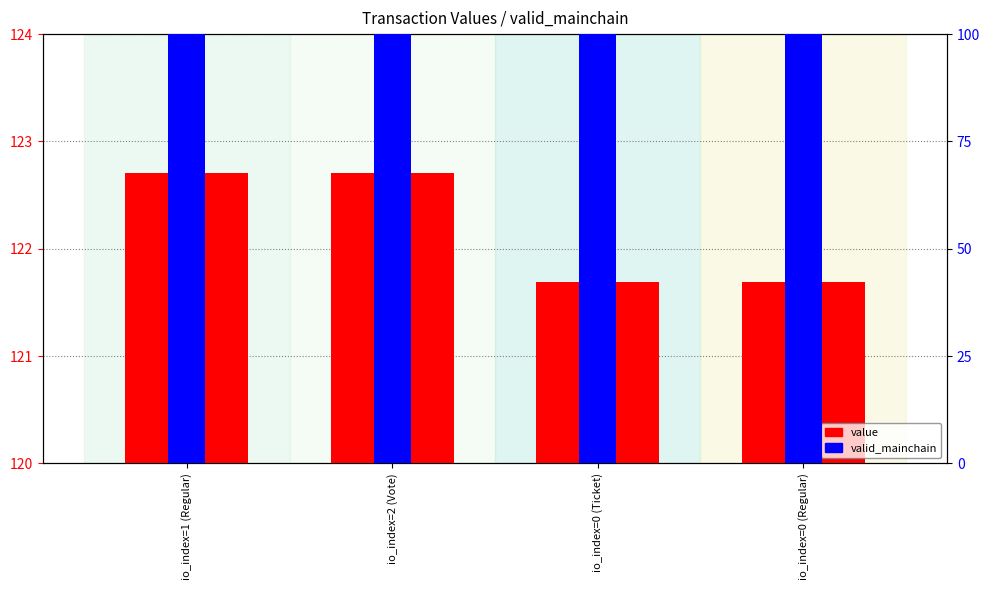

What is the total value across all series at io_index=1 (Regular)?

222.7